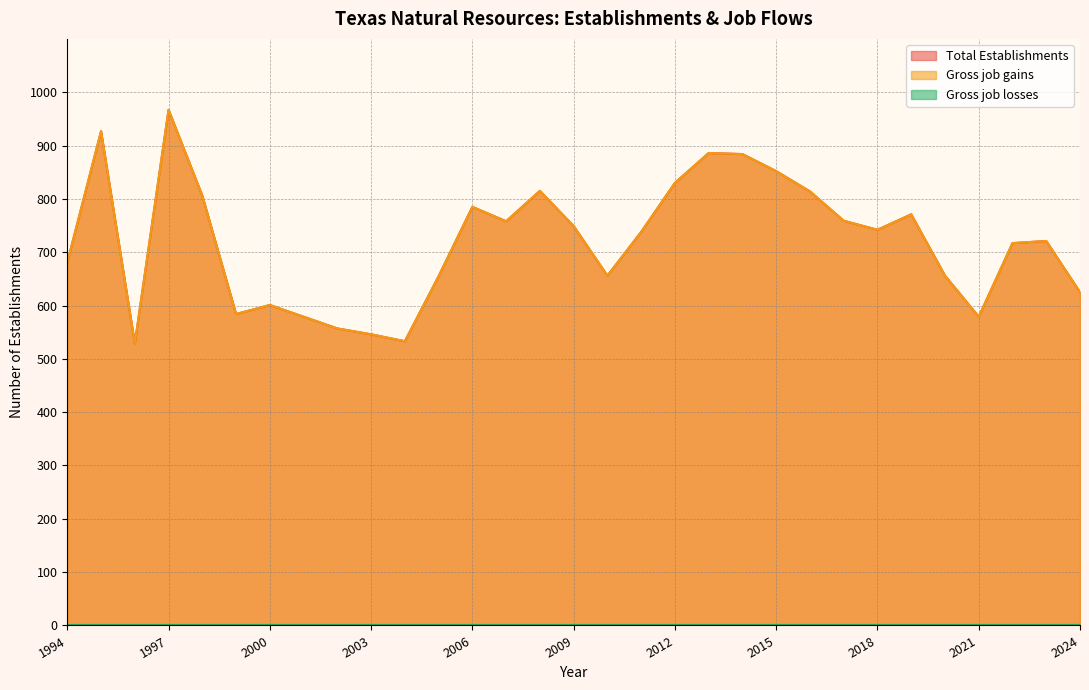

True or false: Gross job gains and Total Establishments intersect in this chart.

False